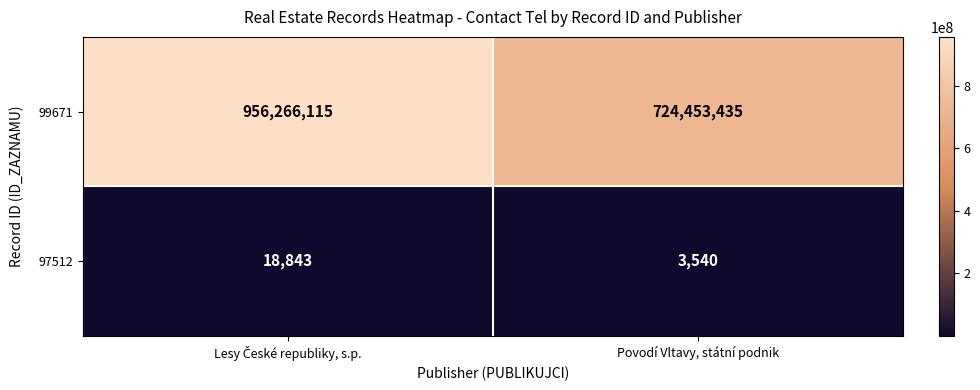

Reading left to right, list all the values displayed in this chart.

99671: 956266115	724453435
97512: 18843	3540